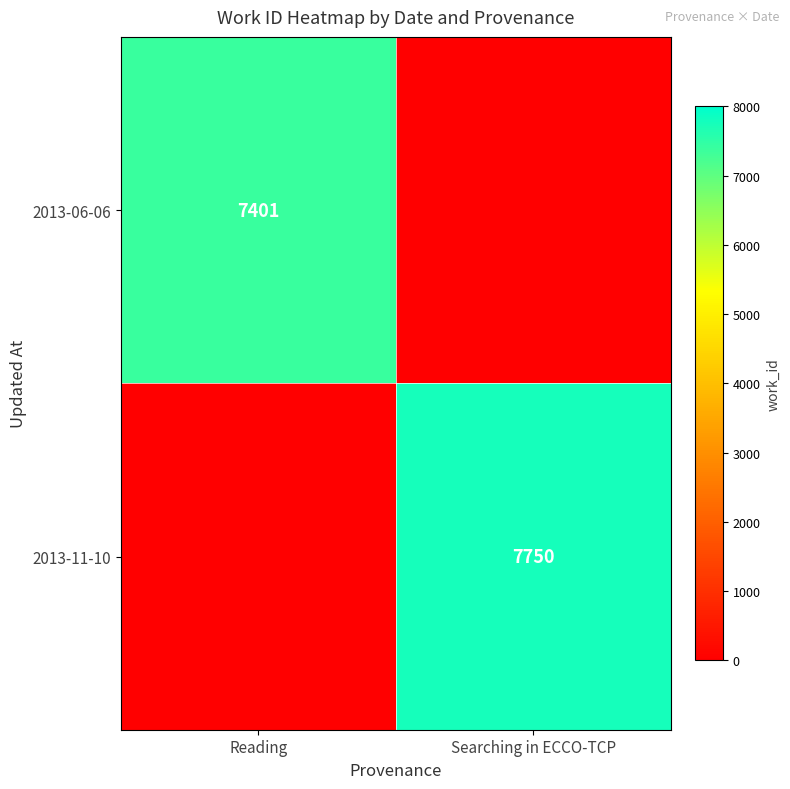

The value of 2013-06-06 at Reading is 7401. True or false?

True